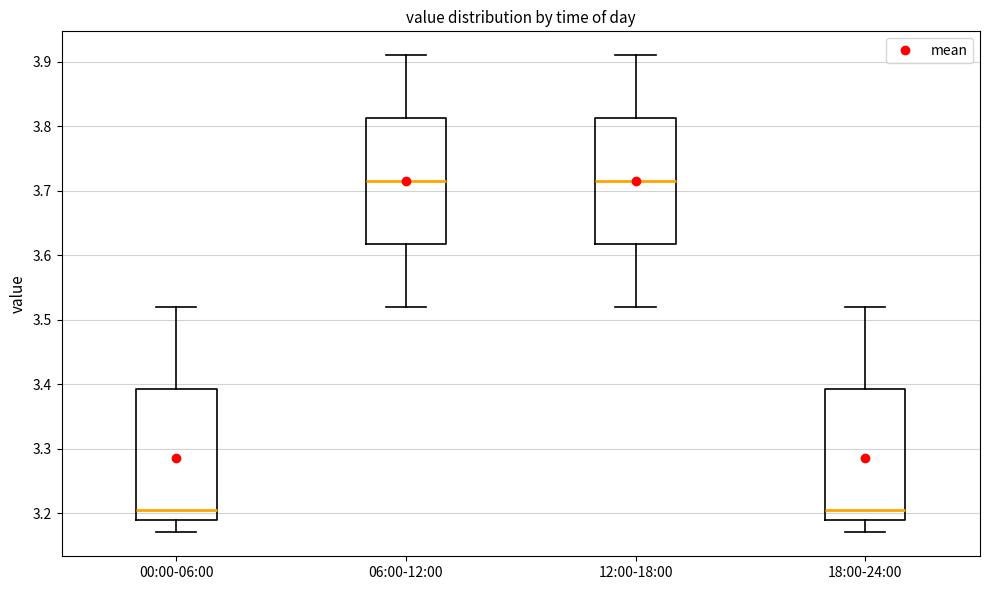

Where is the upper edge of the box for 06:00-12:00 on the y-axis? The values are not printed on the chart, so give them approximately, as read against the axis.

3.81